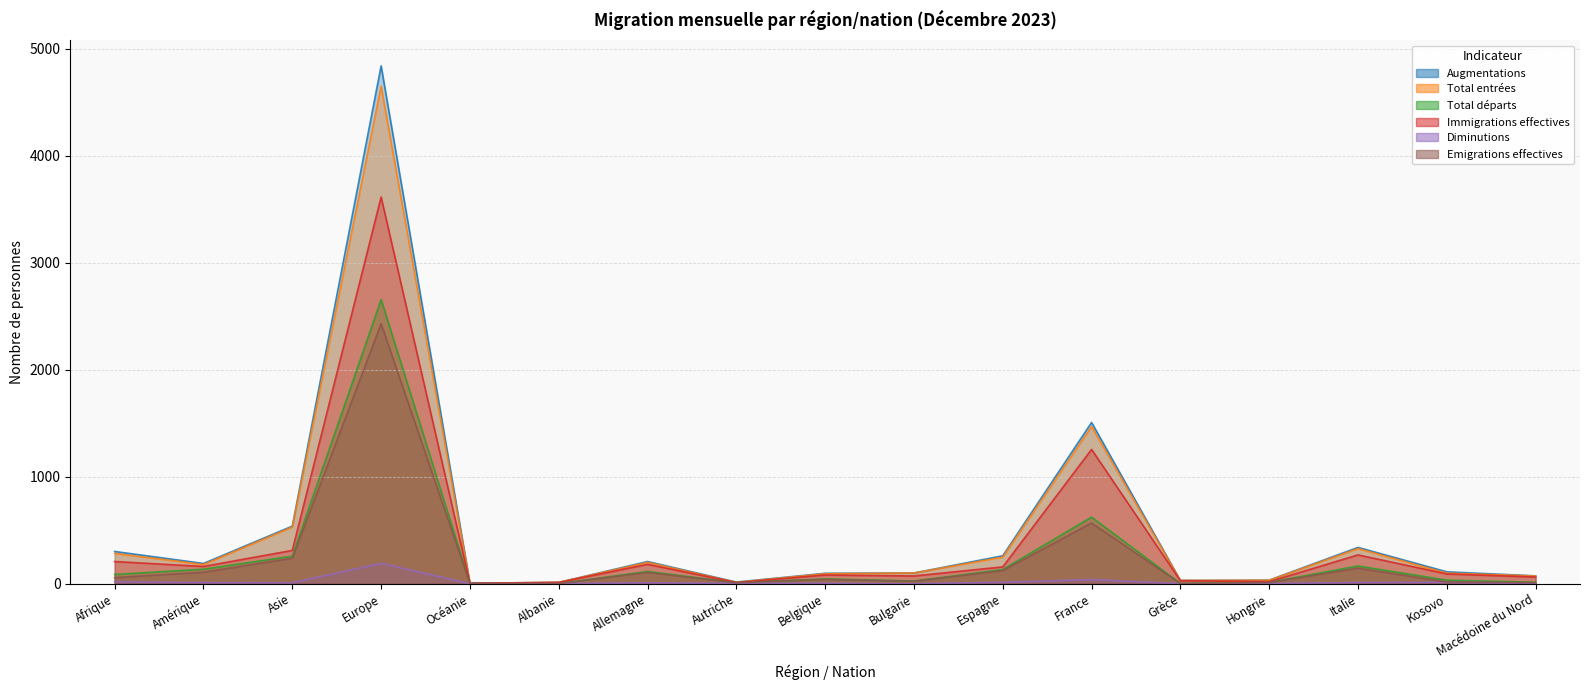

At Allemagne, list the series in order from largest to smallest.

Augmentations, Total entrées, Immigrations effectives, Total départs, Emigrations effectives, Diminutions